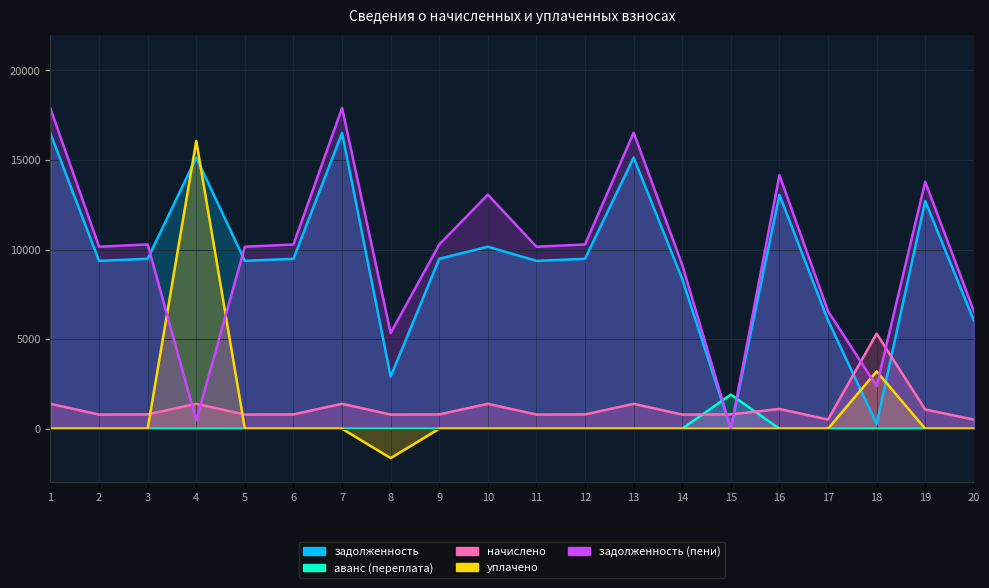

Rank the categories by задолженность (пени) value from highest to lowest.

7, 1, 13, 16, 19, 10, 3, 6, 9, 12, 2, 5, 11, 14, 17, 20, 8, 18, 4, 15